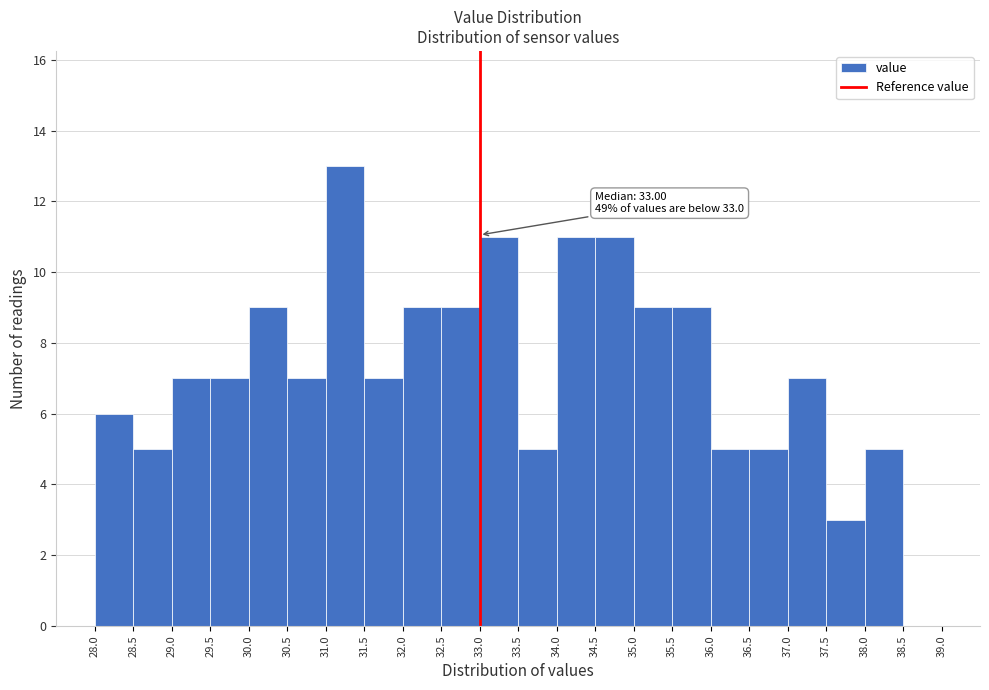

Over which range of the x-axis is the bar tallest?

31.0 to 31.5